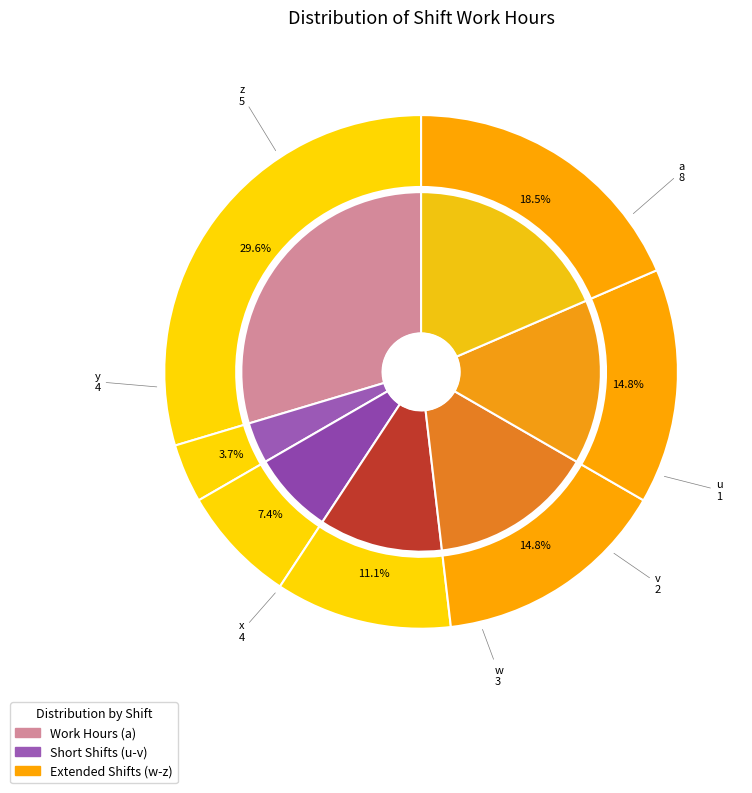

To the nearest percent, what is the difference between the largest and smallest slice percentages?

26%